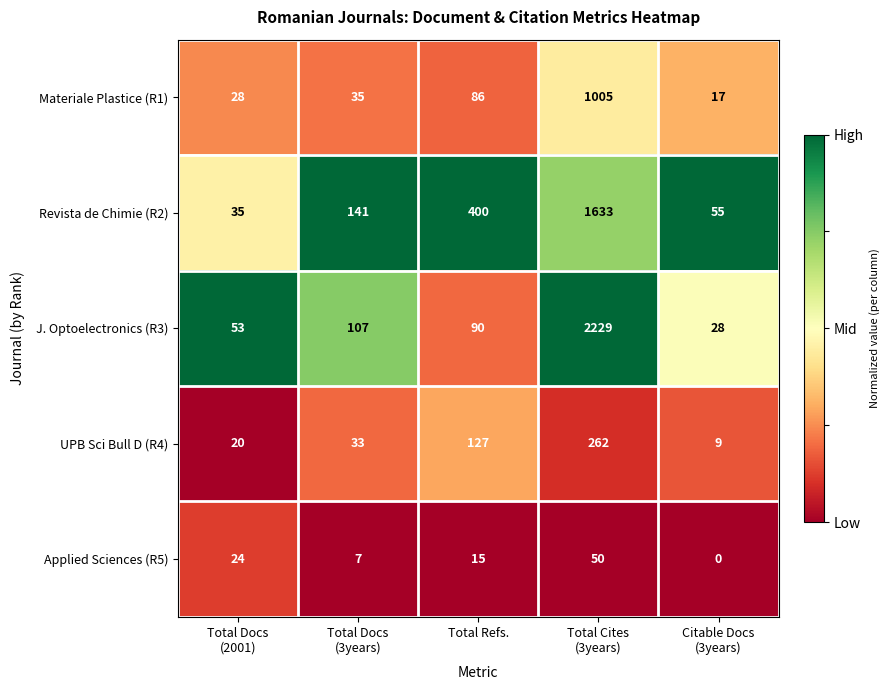

How many distinct data groups are displayed?

5